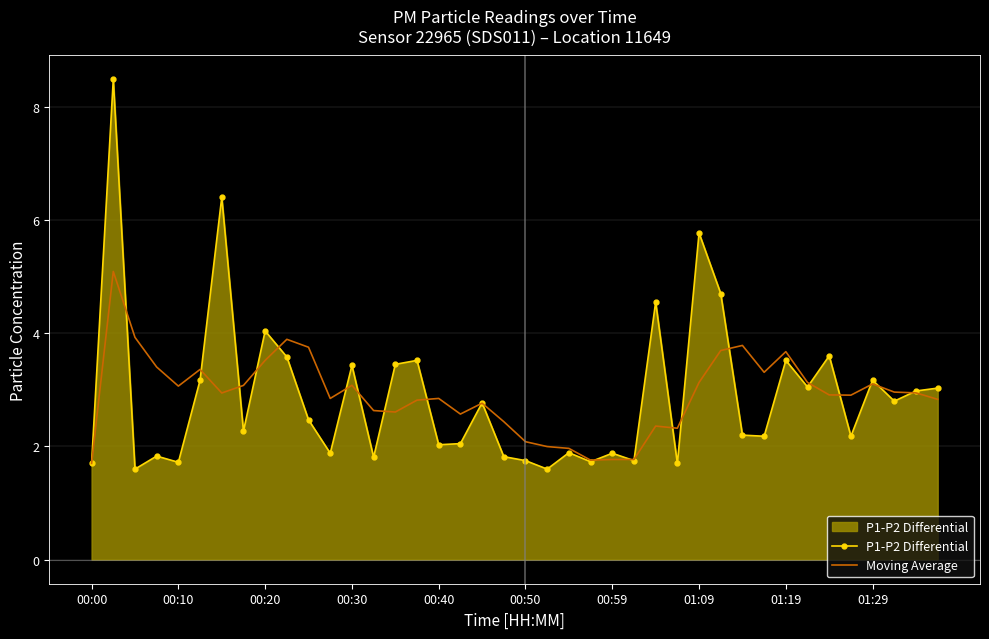

True or false: Moving Average and P1-P2 Differential intersect in this chart.

True